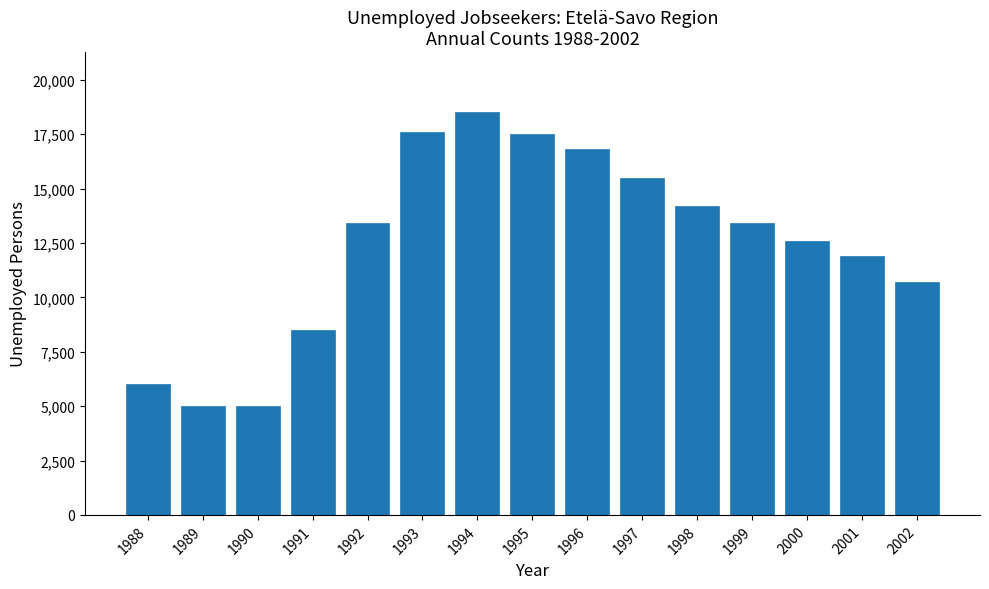

Reading left to right, what are all the values shown in this chart?

1988=6000	1989=5000	1990=5000	1991=8500	1992=13400	1993=17600	1994=18500	1995=17500	1996=16800	1997=15500	1998=14200	1999=13400	2000=12600	2001=11900	2002=10700